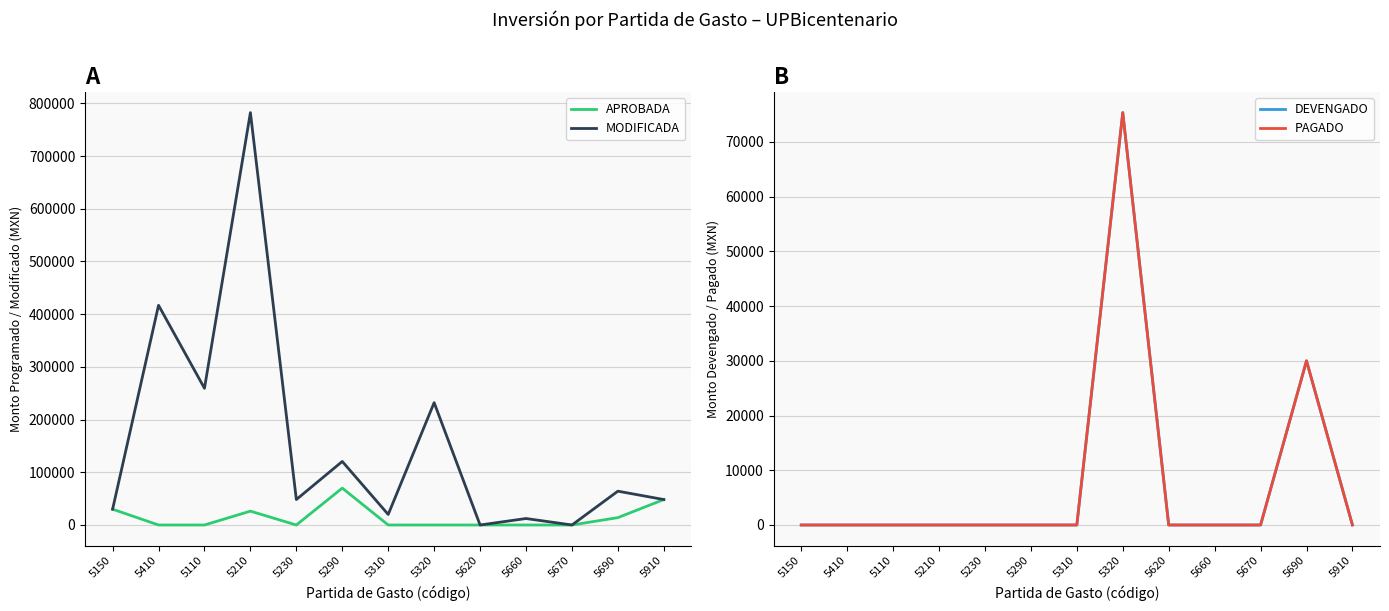

Reading left to right, list all the values displayed in this chart.

APROBADA: 30000.0	0.0	0.0	26300.0	0.0	70000.0	0.0	0.0	0.0	0.0	0.0	14000.0	48300.0
MODIFICADA: 30000.0	416900.0	259400.0	782510.7	48300.0	120591.0	20000.0	232172.8	0.0	12300.0	0.0	64188.4	48300.0
DEVENGADO: 0.0	0.0	0.0	0.0	0.0	0.0	0.0	75333.9	0.0	0.0	0.0	29990.0	0.0
PAGADO: 0.0	0.0	0.0	0.0	0.0	0.0	0.0	75333.9	0.0	0.0	0.0	29990.0	0.0